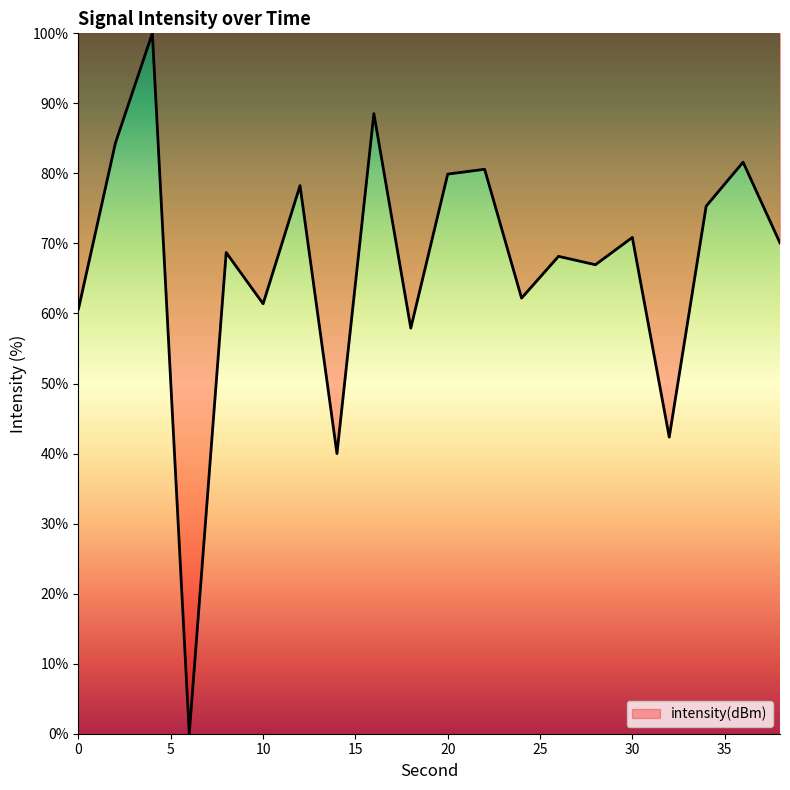

Count the number of values greater than 70.

10